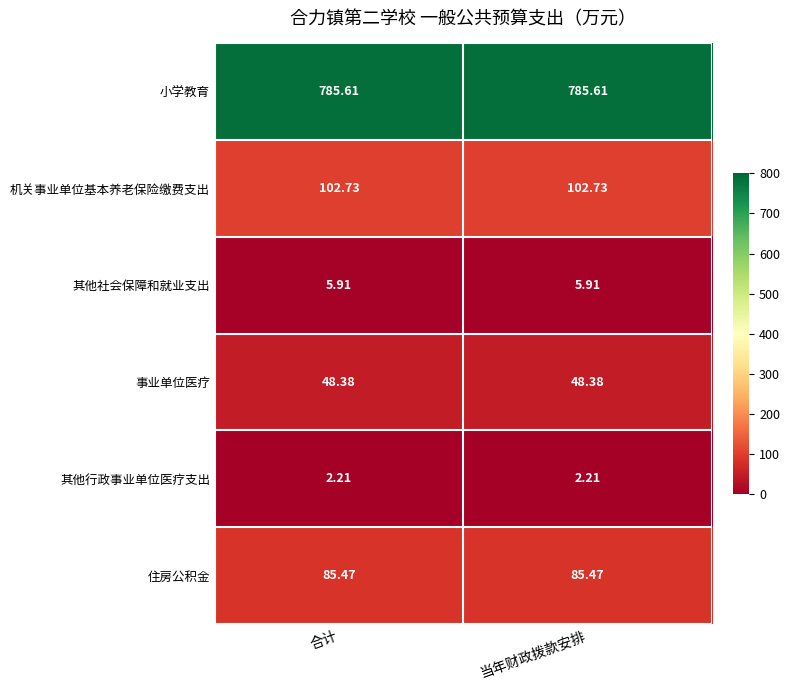

Which series has the largest total across all categories?

小学教育